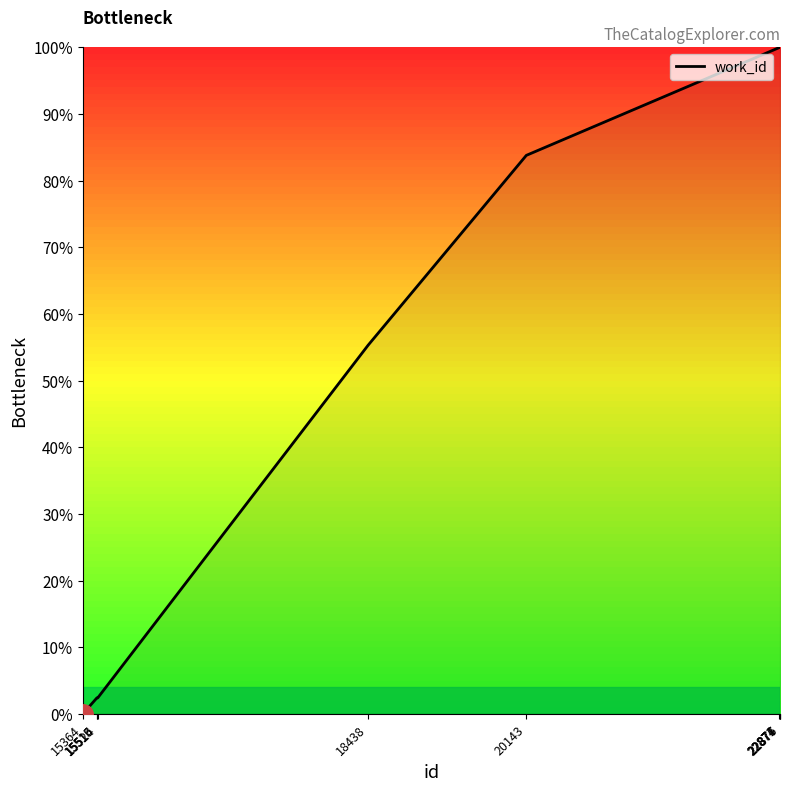

What is the difference between the maximum and minimum values?

100.0